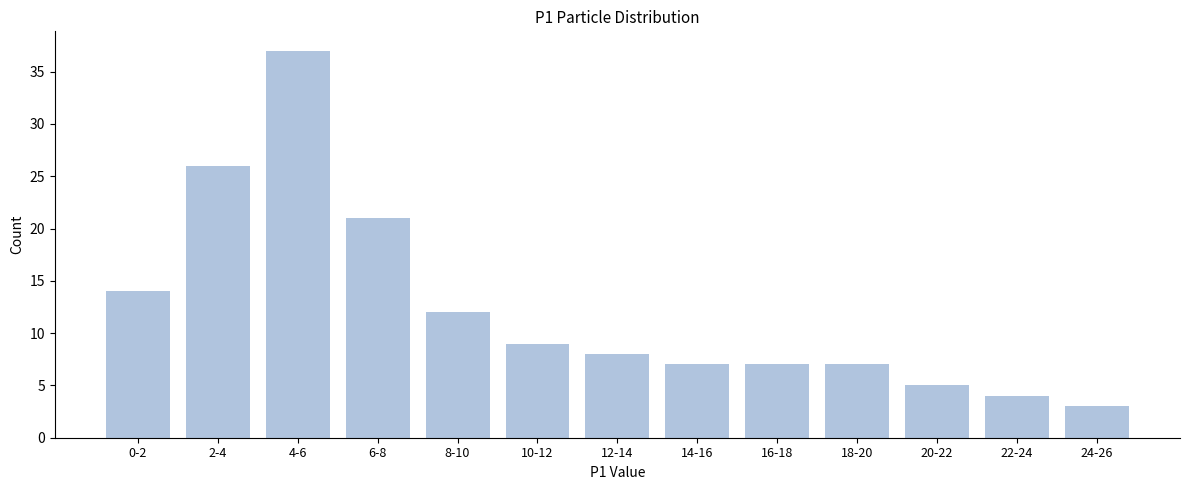

Reading left to right, list all the values displayed in this chart.

14	26	37	21	12	9	8	7	7	7	5	4	3